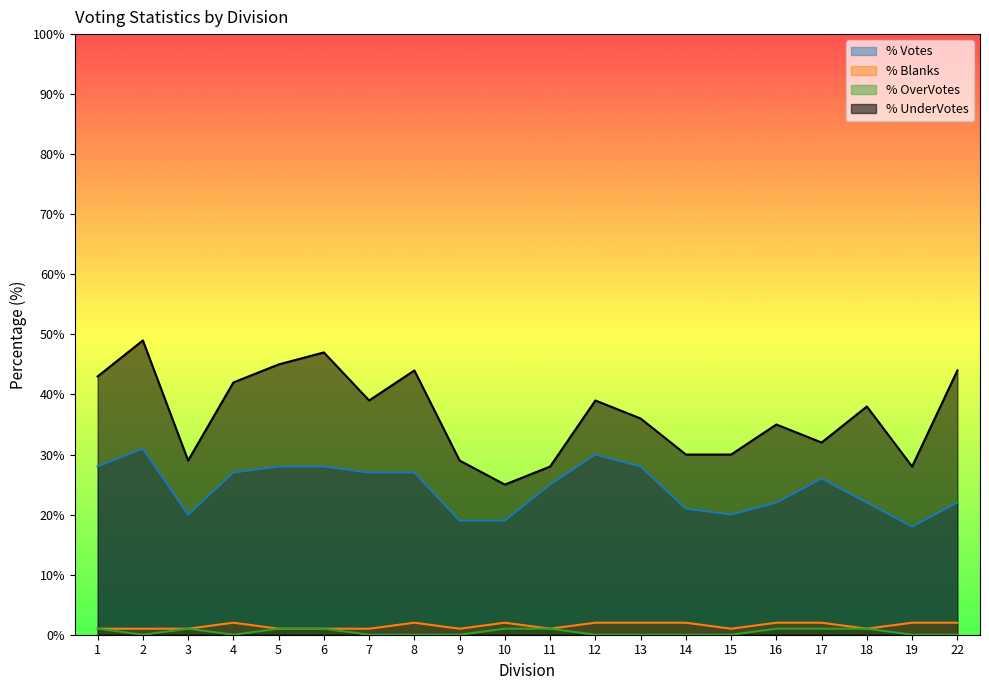

Is it true that % Votes equals 31 at 10?

False